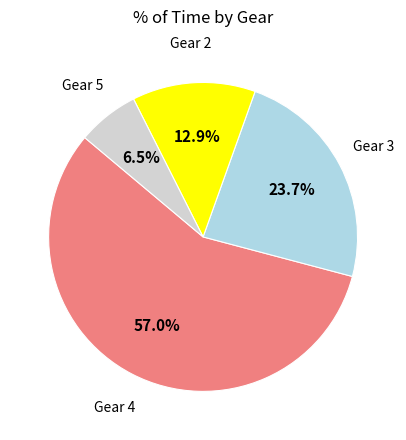

Does any single category account for the majority?

Yes